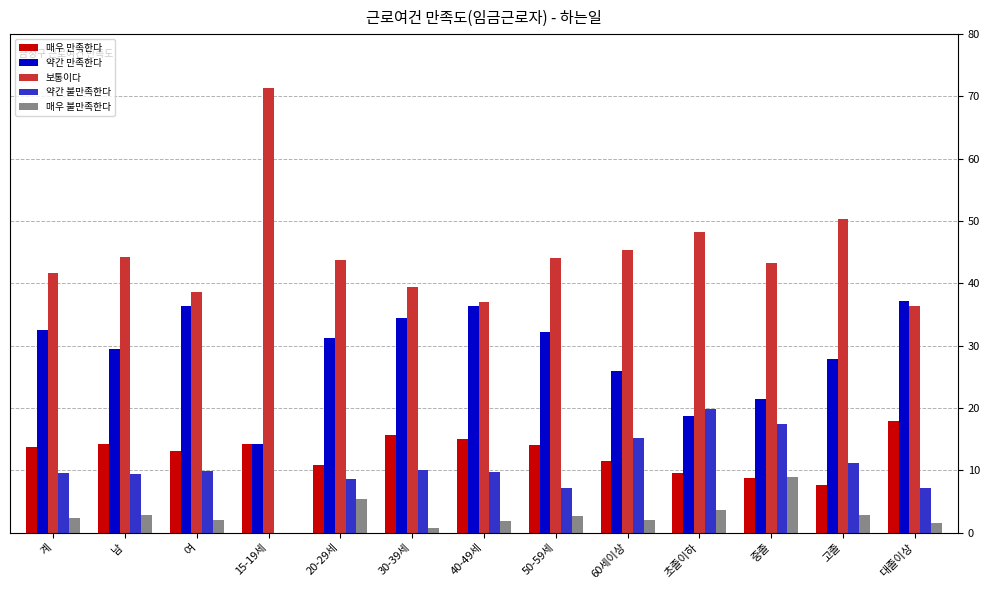

What is the greatest value displayed?

71.4